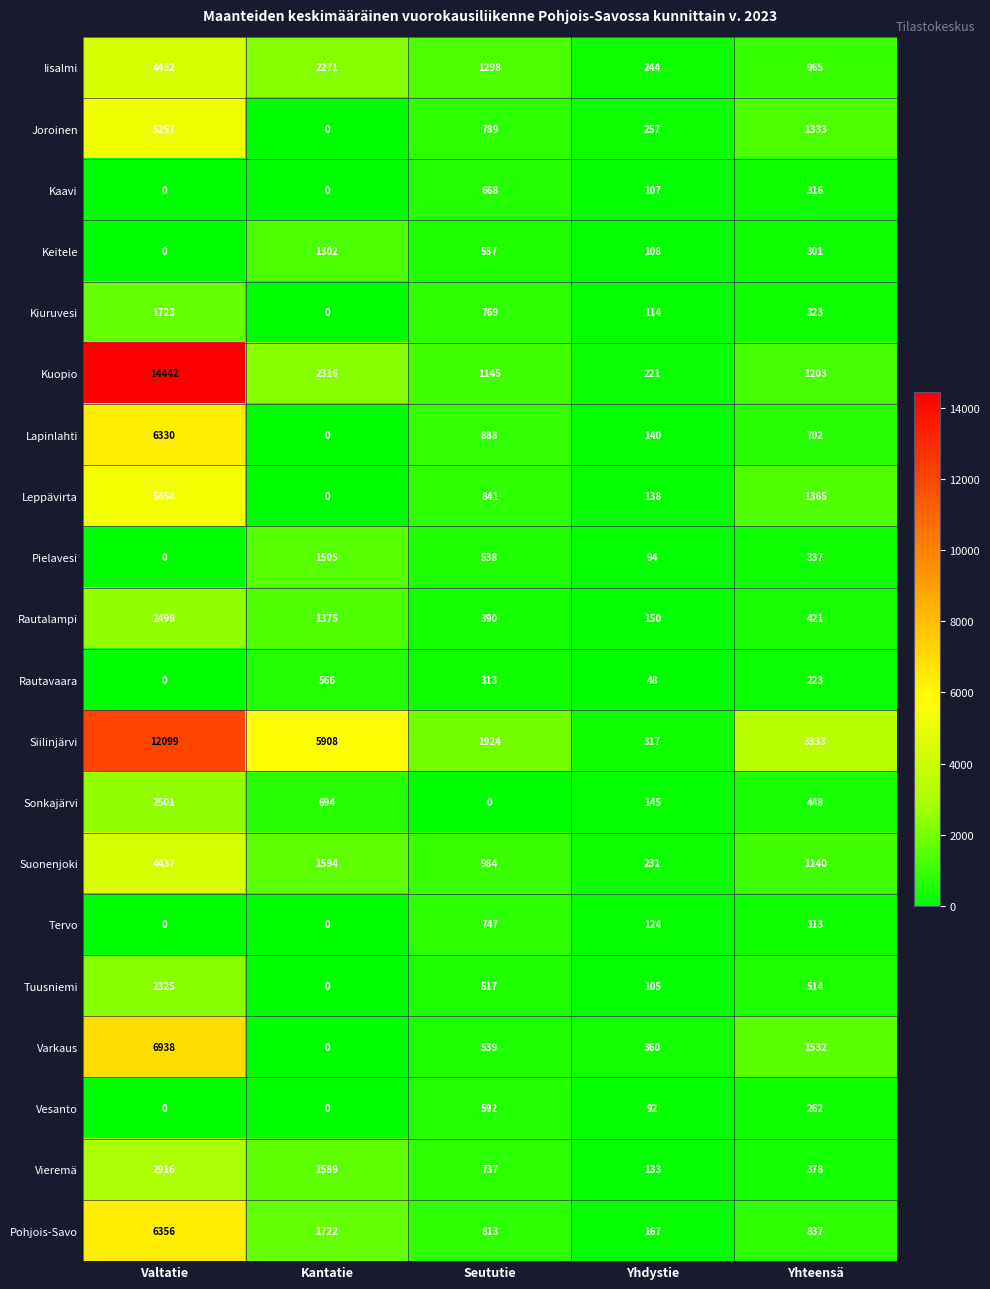

Which series has the largest range (max minus min)?

Kuopio